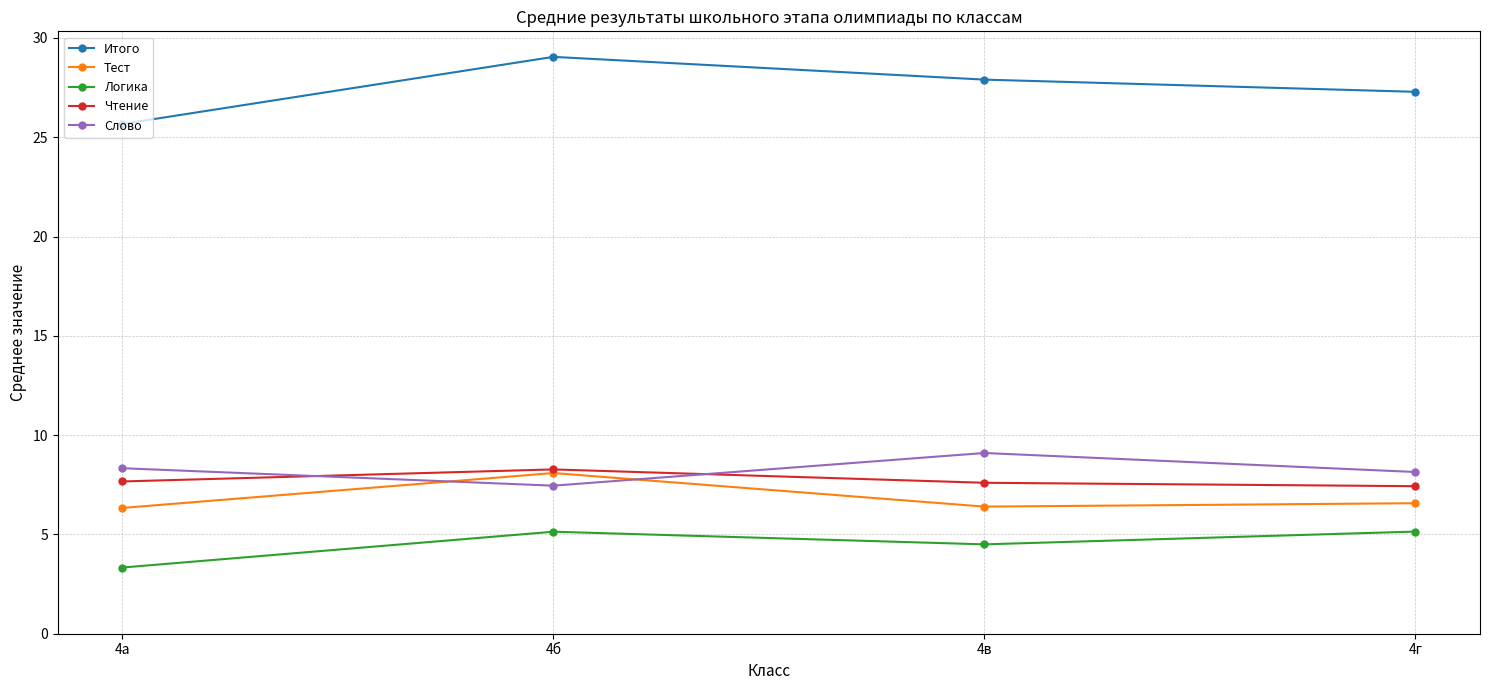

Where is the first local minimum for Слово?

4б